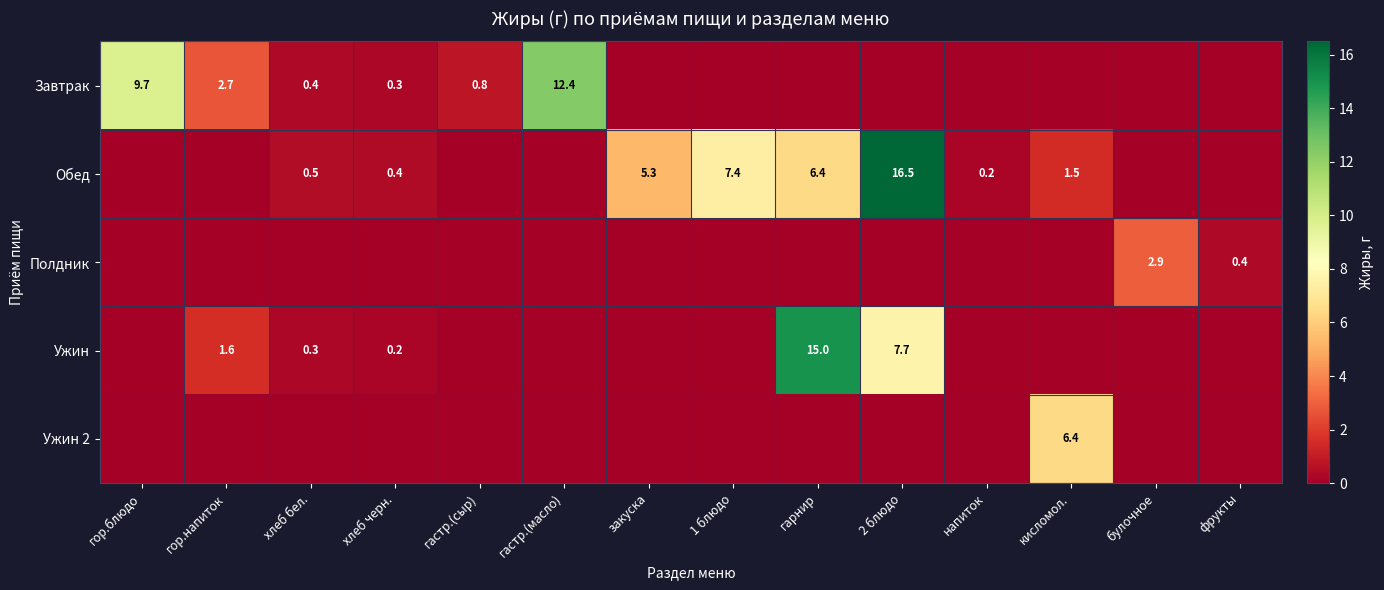

The value of Обед at хлеб бел. is 0.7. True or false?

False